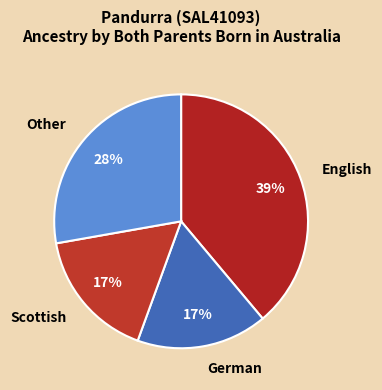

Count the number of slices in the pie.

4